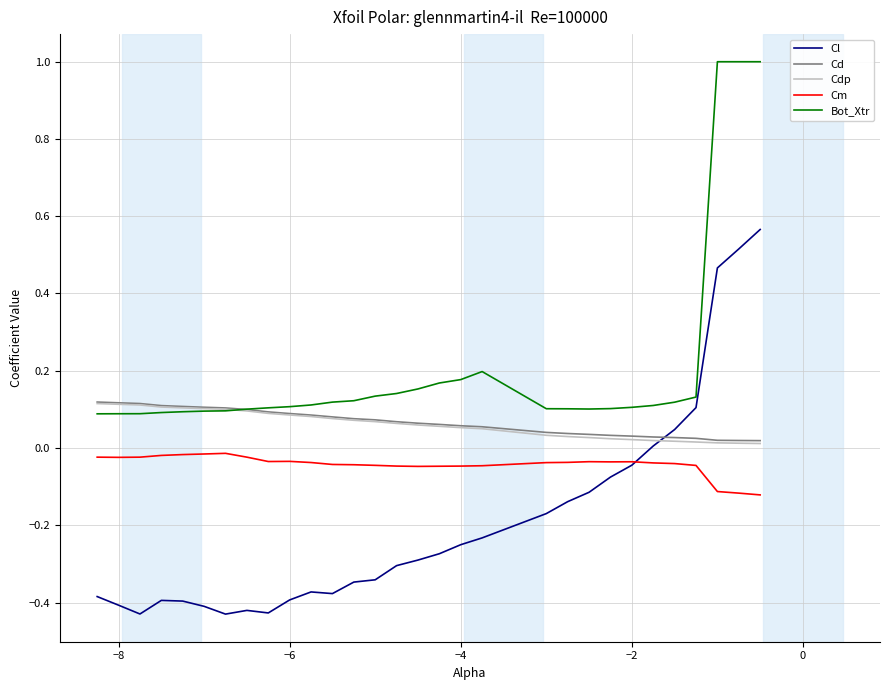

Is this an area chart (filled region under the line)?

No